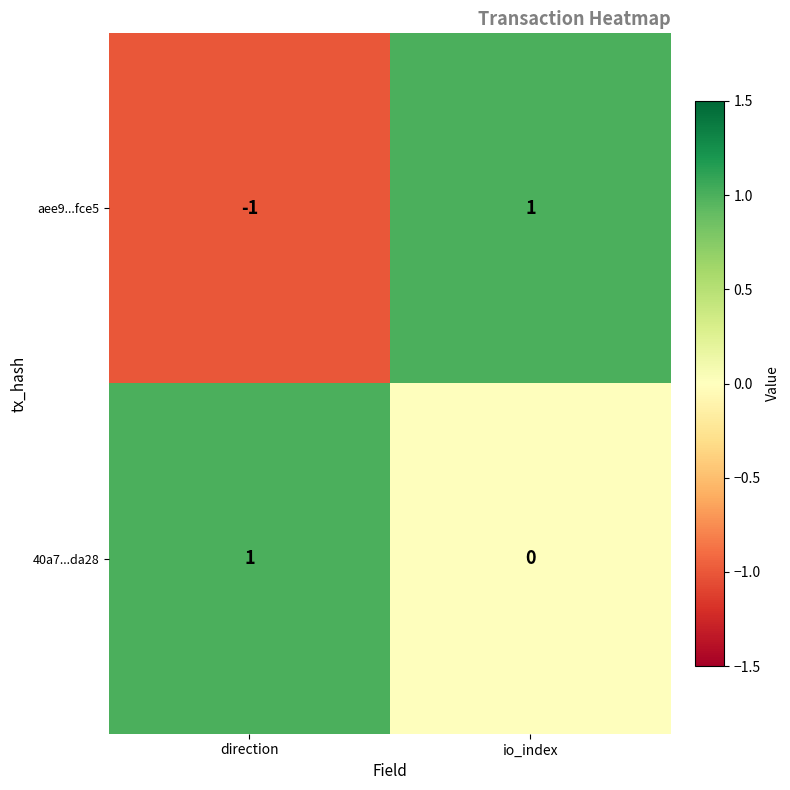

Which label corresponds to the smallest value in the chart?

direction